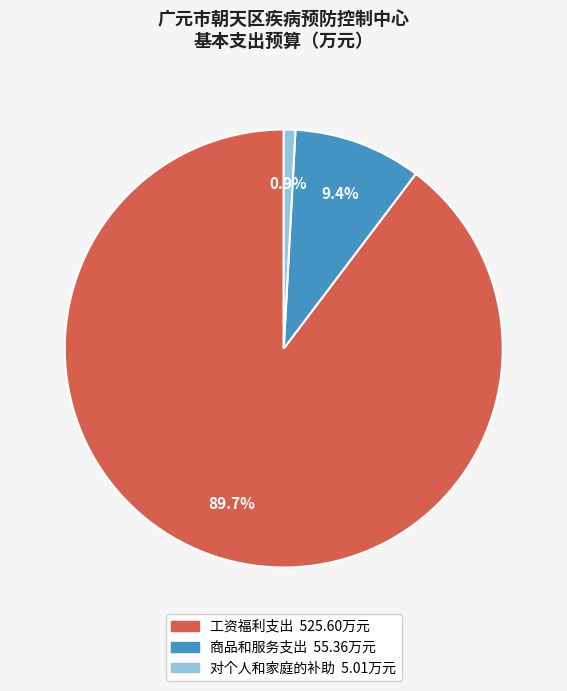

To the nearest percent, what is the difference between the largest and smallest slice percentages?

89%